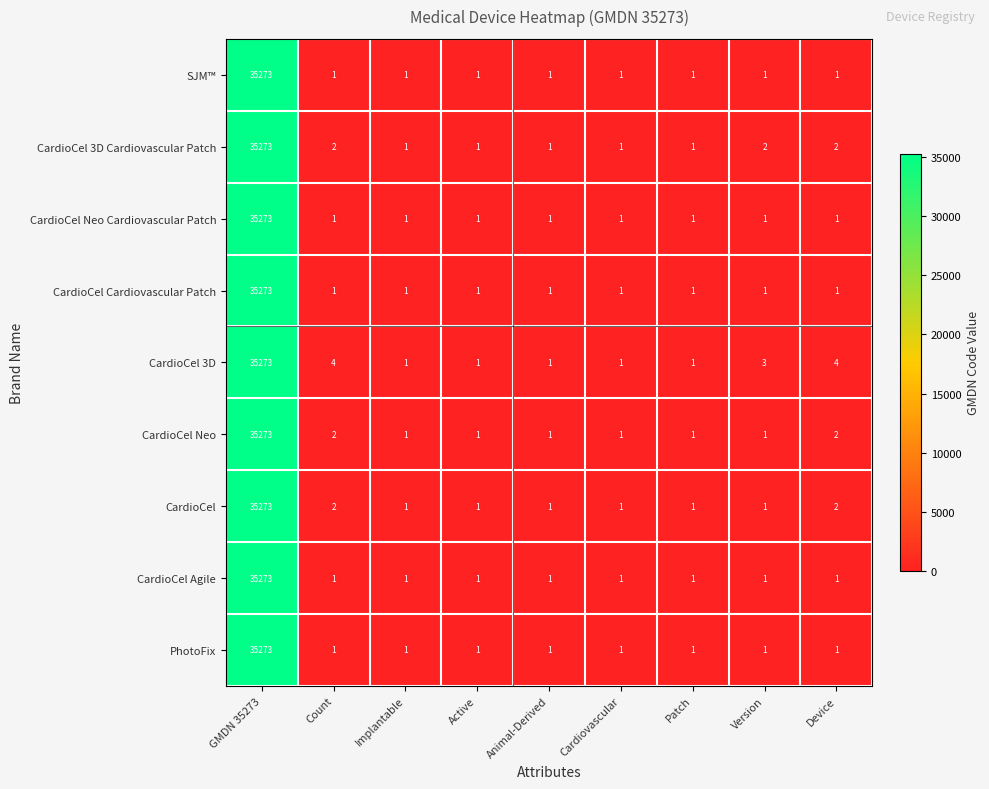

What is the total value across all series at Implantable?

9